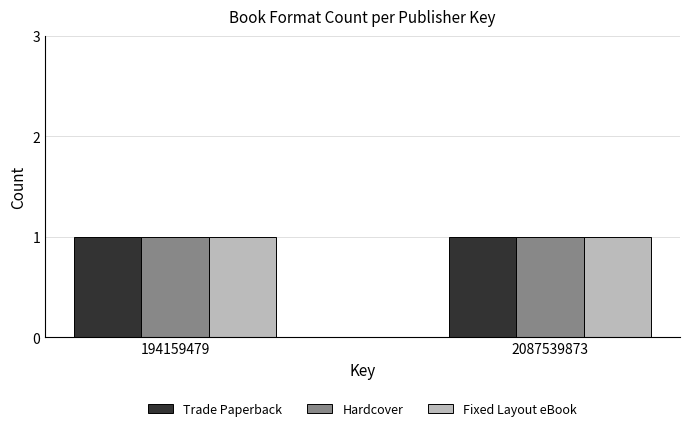

What is the value of the Fixed Layout eBook bar at the 1st from the left?

1